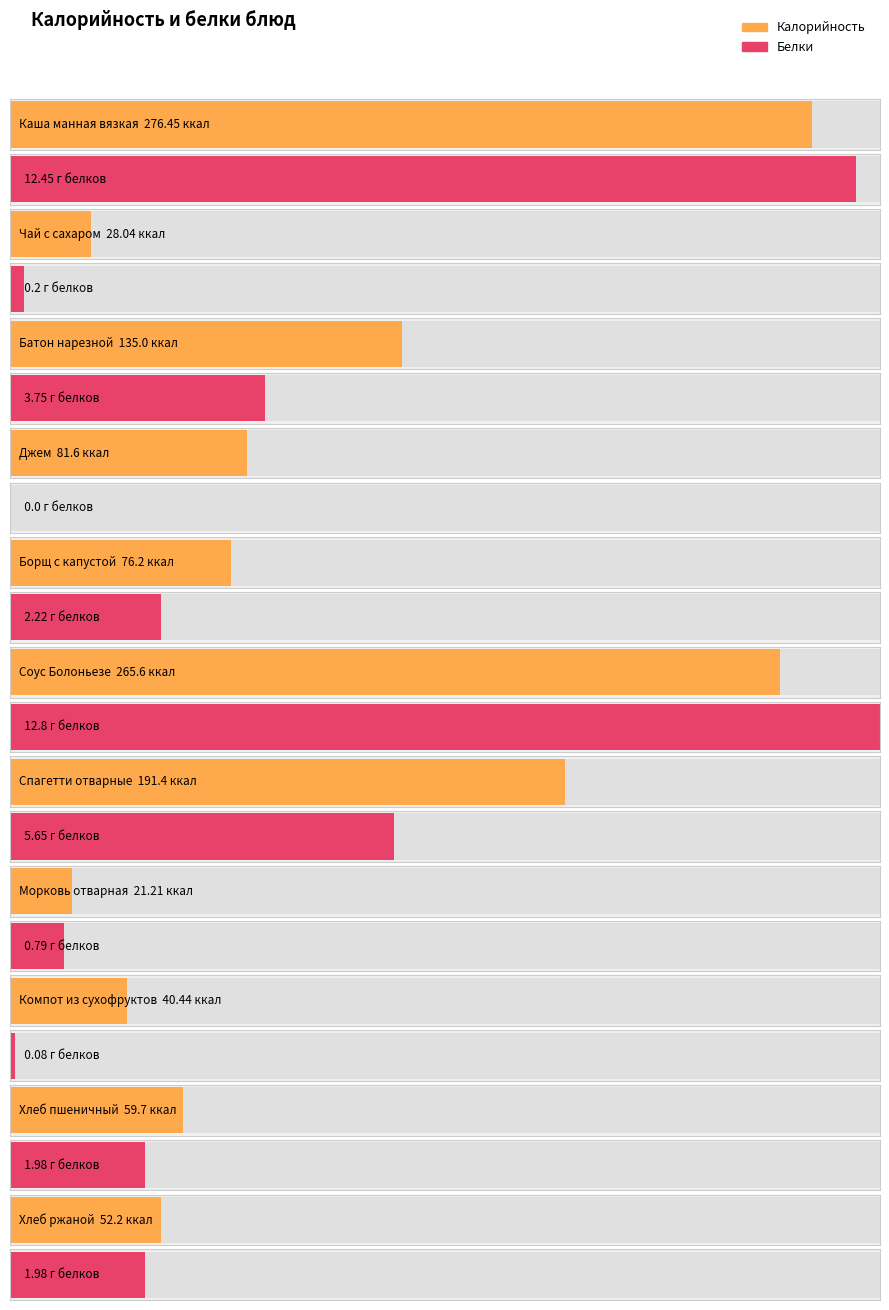

What is the sum of the Белки values at Хлеб пшеничный and Компот из сухофруктов?

2.1